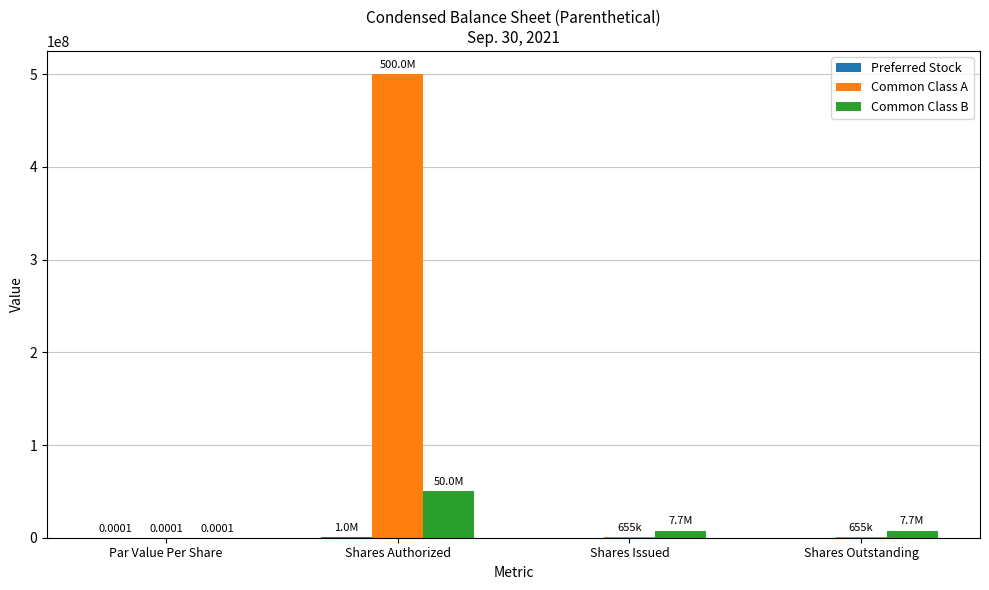

What is the sum of all Common Class B values?

65333334.0